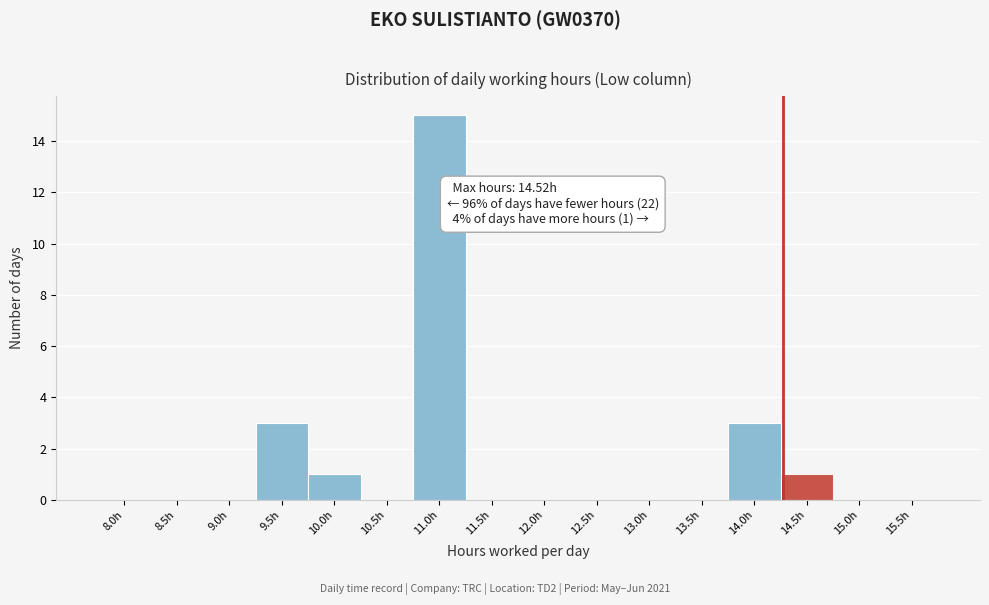

Reading left to right, what are all the values shown in this chart?

8.0h=0	8.5h=0	9.0h=0	9.5h=3	10.0h=1	10.5h=0	11.0h=15	11.5h=0	12.0h=0	12.5h=0	13.0h=0	13.5h=0	14.0h=3	14.5h=1	15.0h=0	15.5h=0